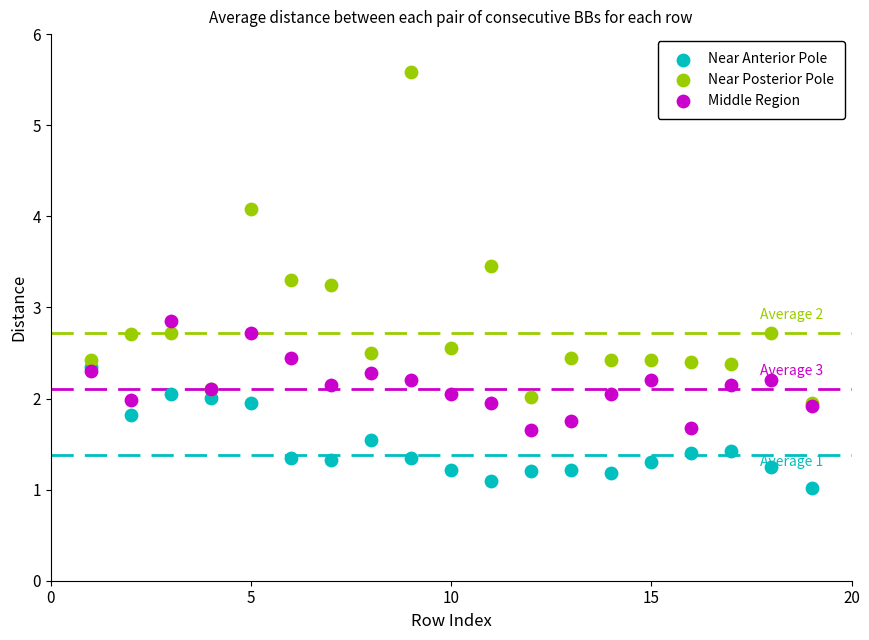

Which series has the widest spread of Y values?

Near Posterior Pole